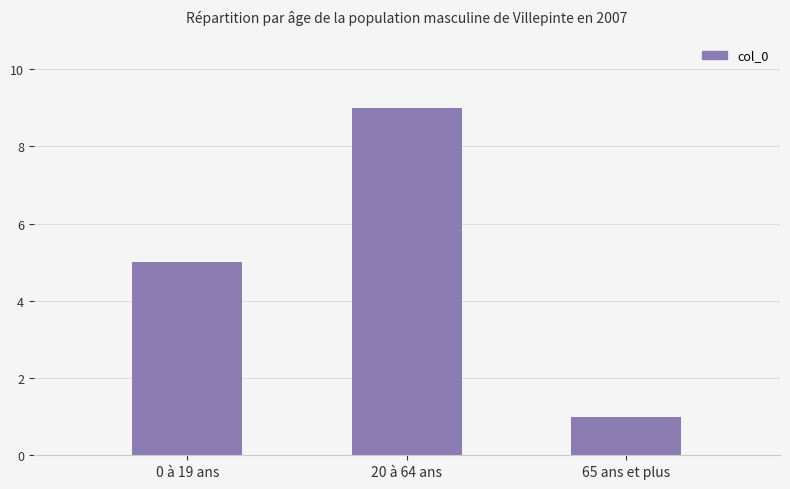

How many data points are less than 5?

1